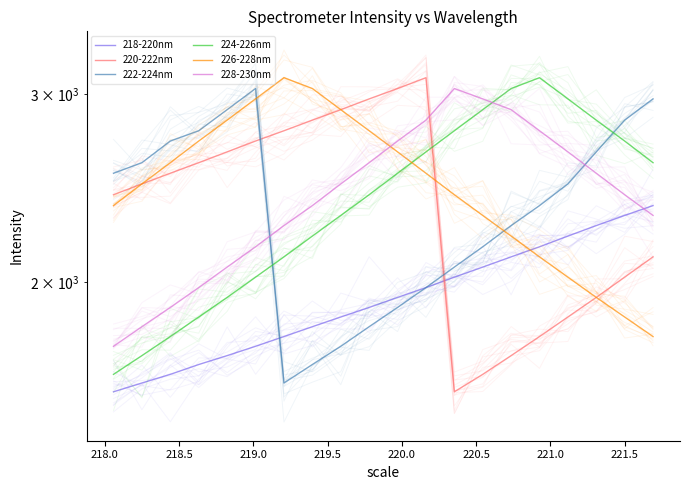

How many interior local peaks does the 222-224nm series have?

1